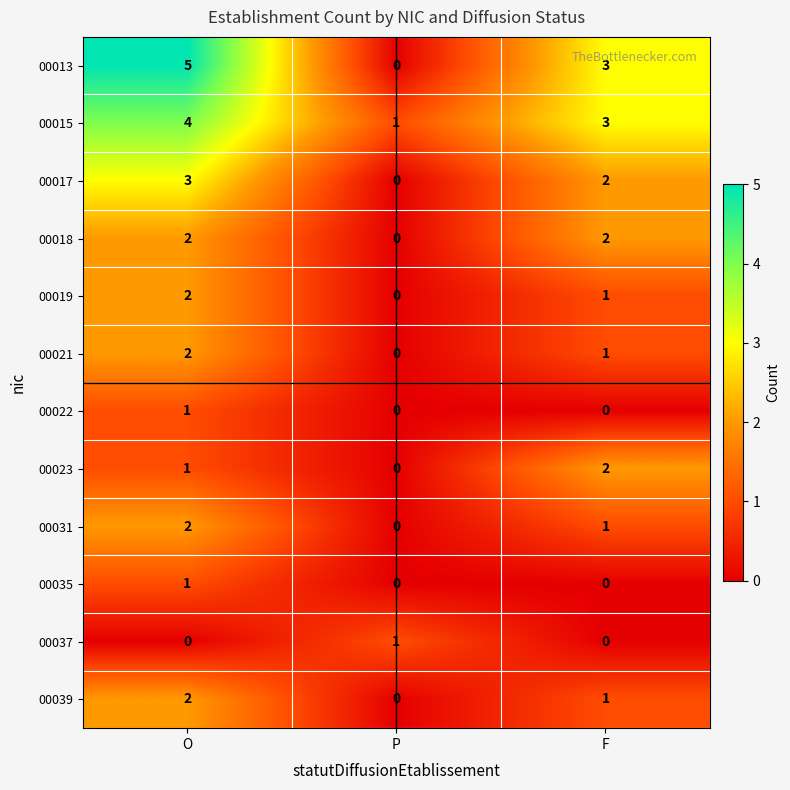

Which series has the widest spread of values?

00013